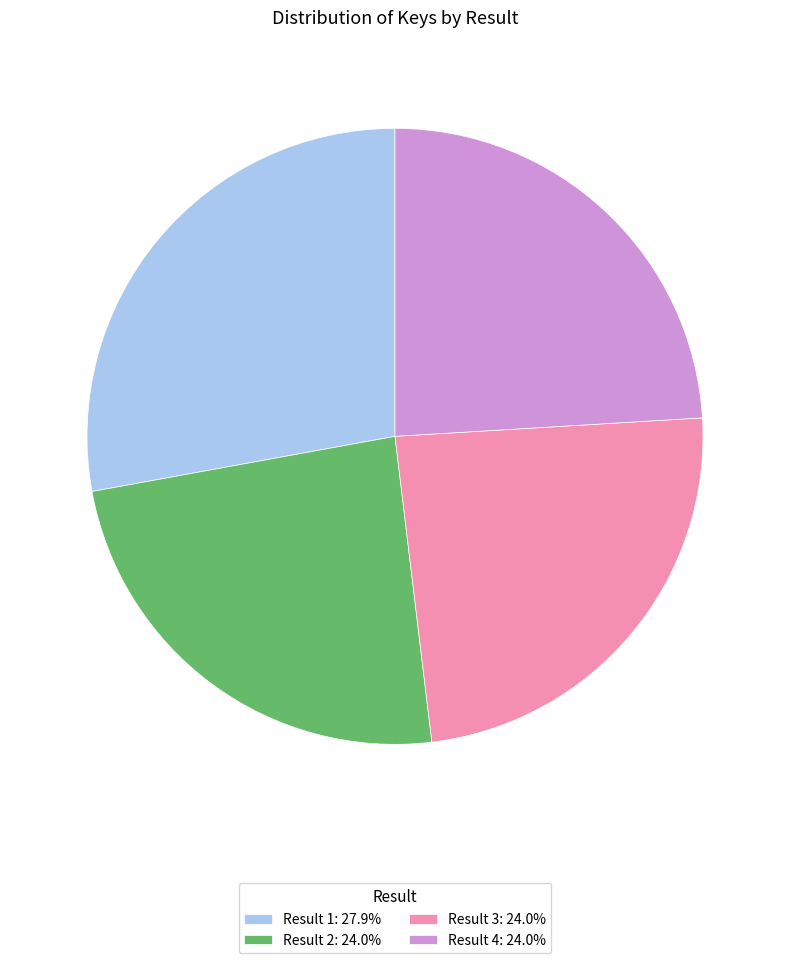

Does any single category account for the majority?

No